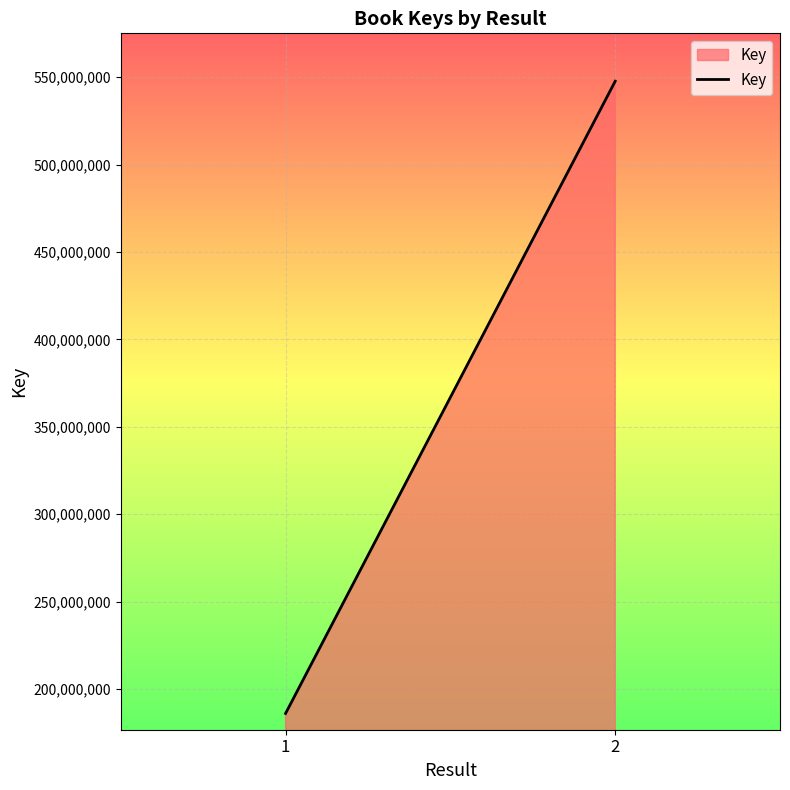

True or false: the data shows 752979854 at 2.

False